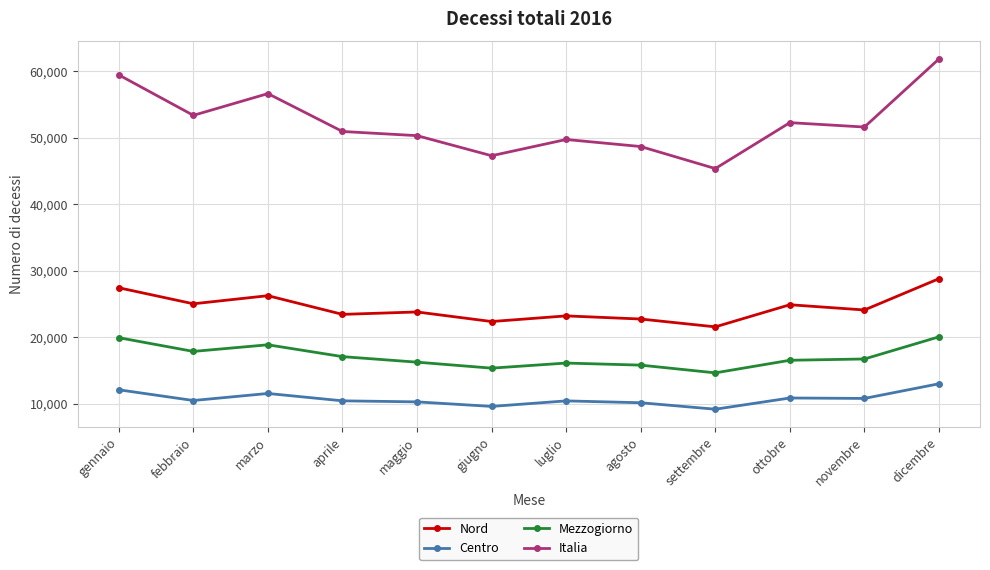

How many values in the Mezzogiorno series are below 16712?

6